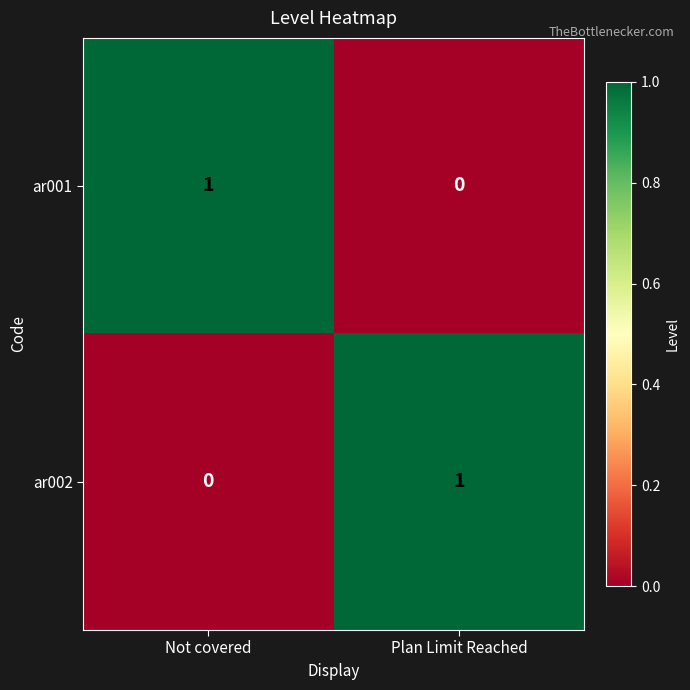

List the labels in order of ar001 value, smallest first.

Plan Limit Reached, Not covered